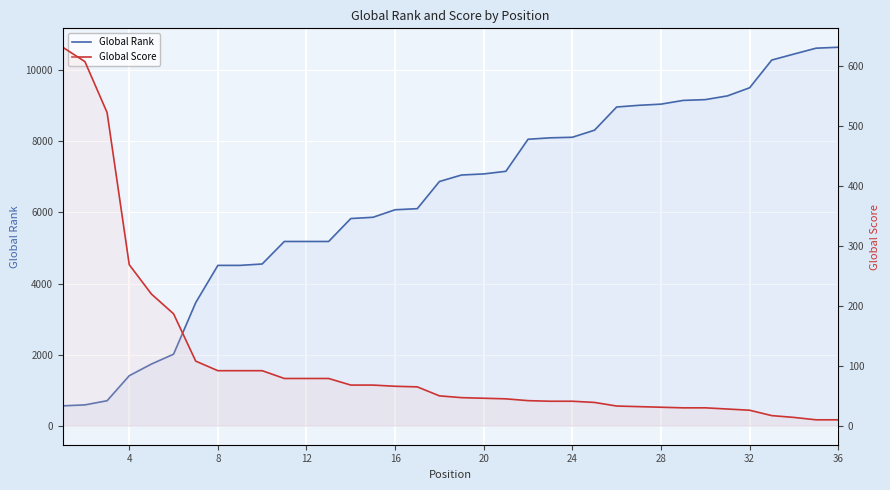

What is the minimum value shown in the chart?

10